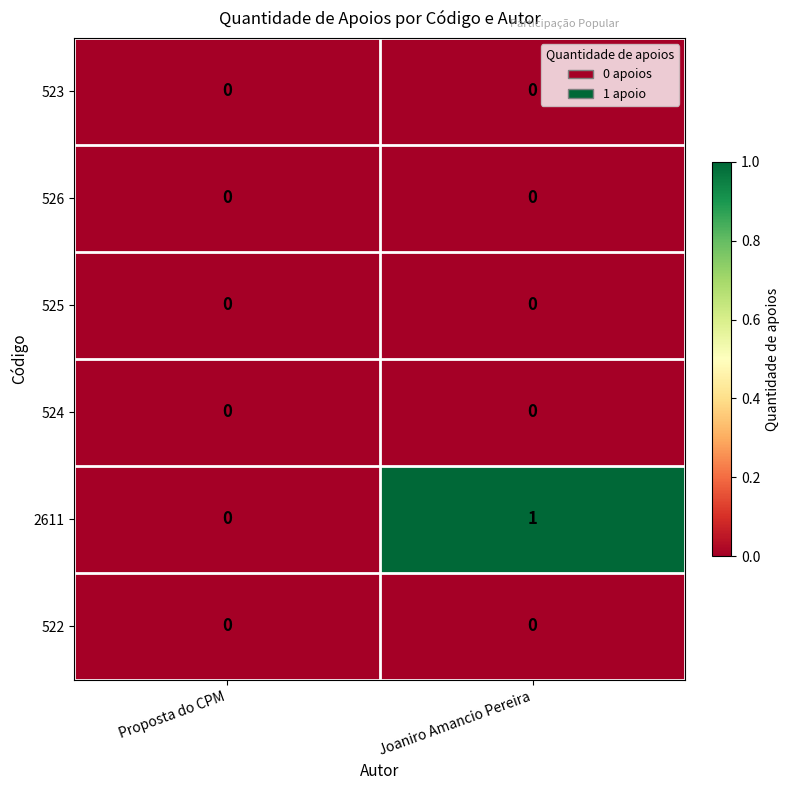

True or false: 2611 has a value of 0 at Joaniro Amancio Pereira.

False